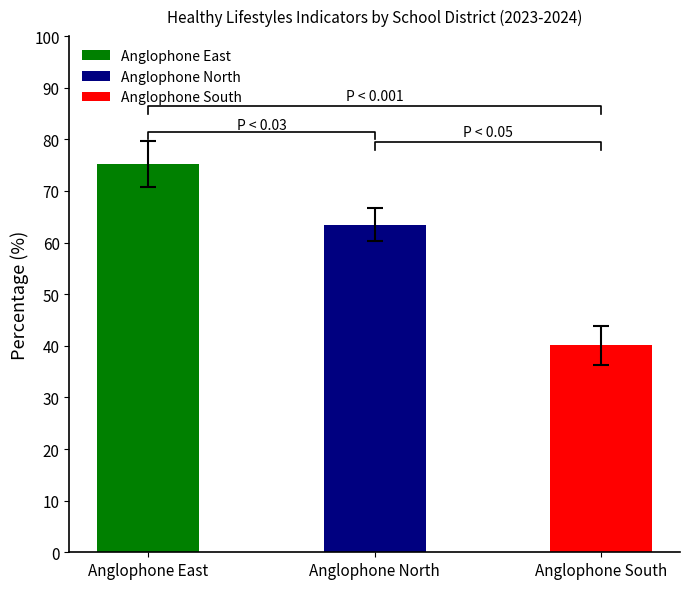

True or false: Anglophone South has a value of 19.5 at Did not eat
while watching TV.

False